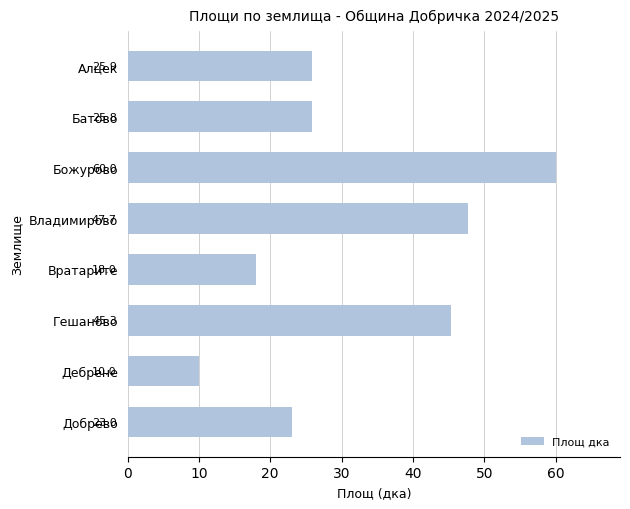

What is the sum of all values?

255.7